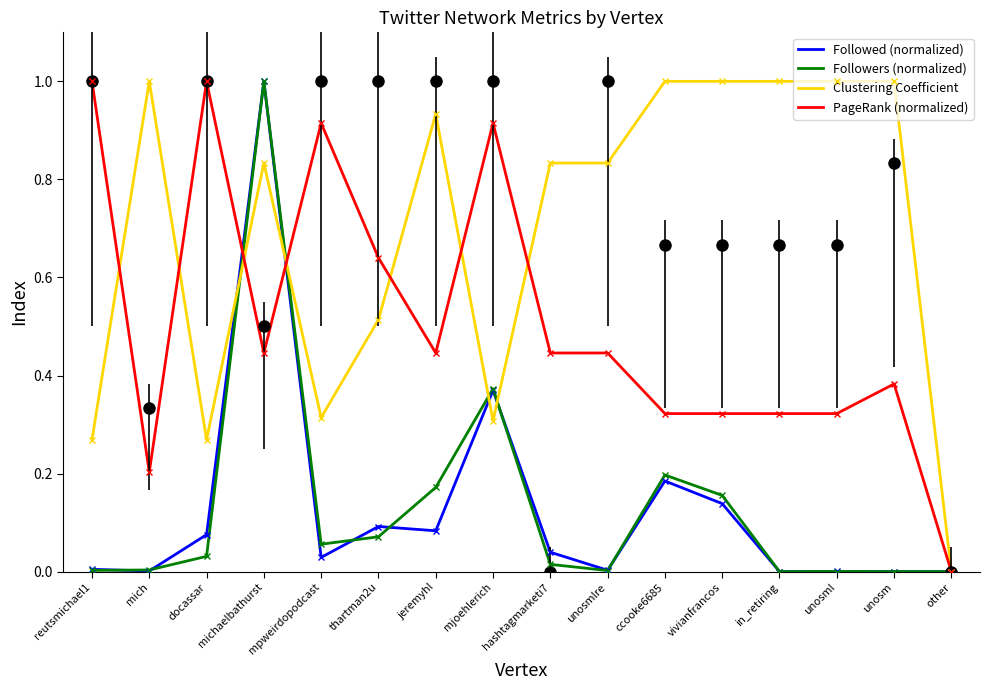

Which series has the largest total across all categories?

Clustering Coefficient